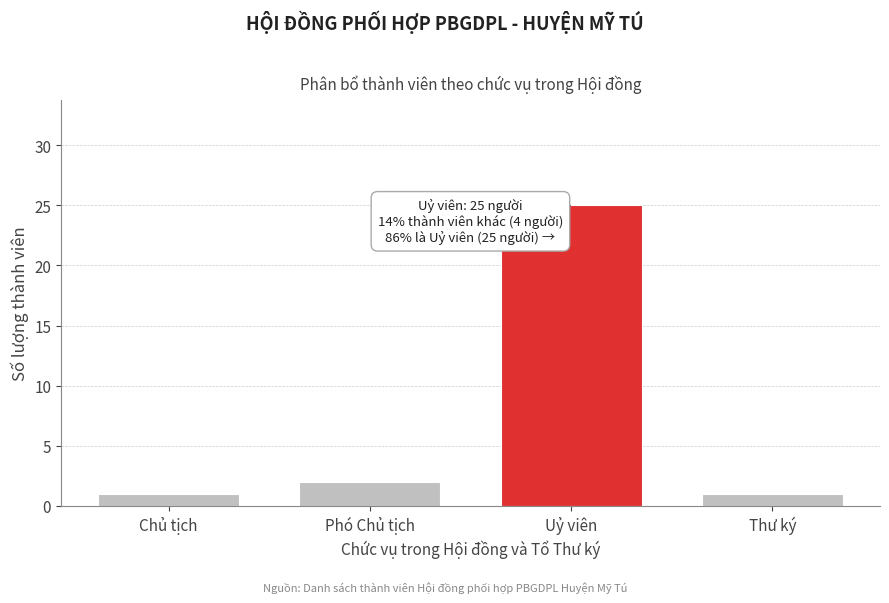

Reading left to right, transcribe all the data shown in this chart.

1	2	25	1